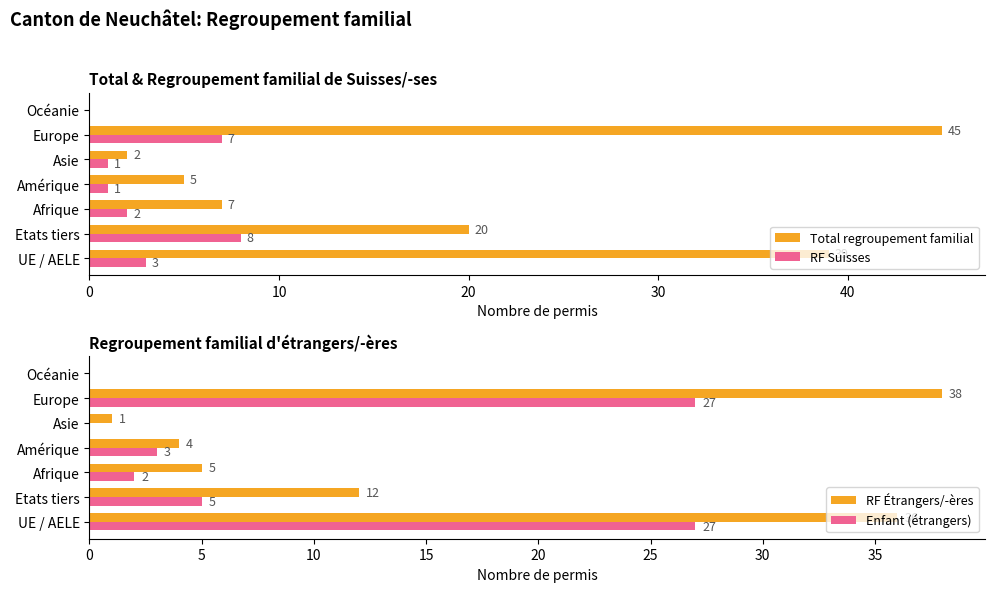

Rank the series by their average value, from lowest to highest.

RF Suisses, Enfant (étrangers), RF Étrangers/-ères, Total regroupement familial